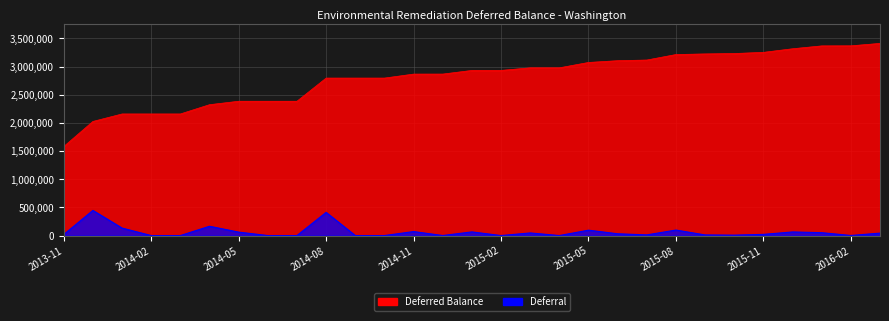

True or false: Deferred Balance has more than 0 points higher than both neighbors.

False